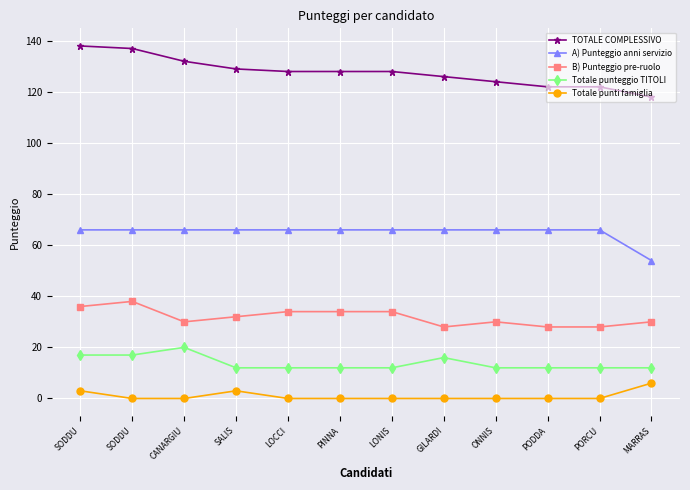

Is the value of TOTALE COMPLESSIVO at LONIS greater than the value of Totale punteggio TITOLI at SODDU?

Yes